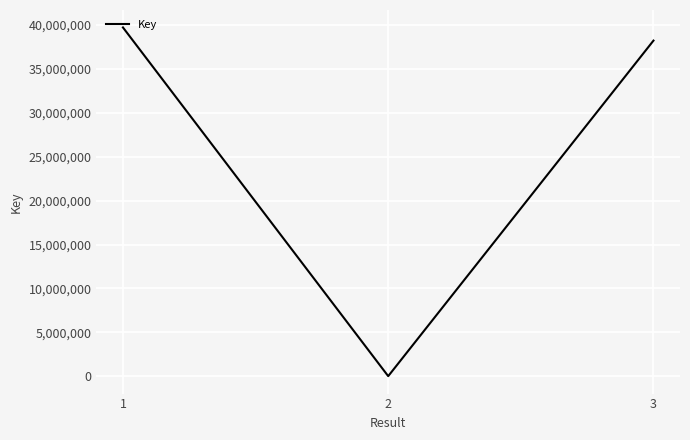

What is the difference between the values at 2 and 3?

38220593